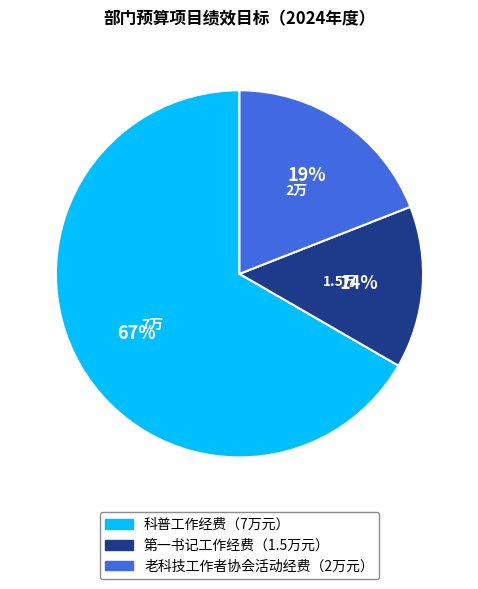

How many slices are in this pie chart?

3